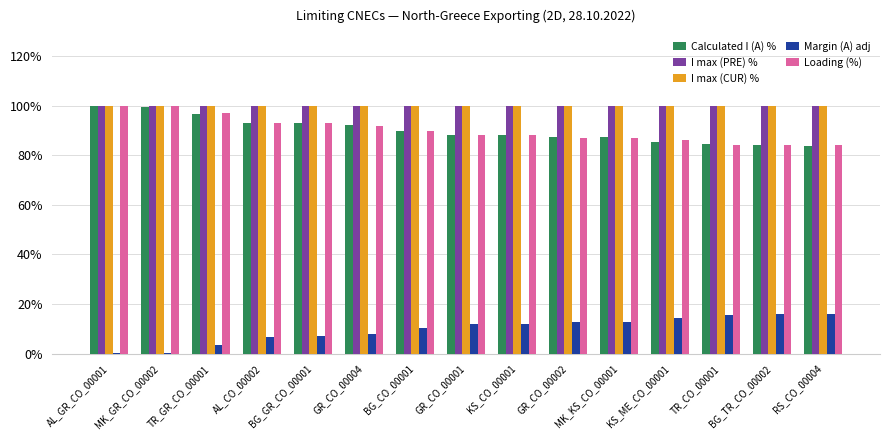

The value of Calculated I (A) % at KS_ME_CO_00001 is 85.6. True or false?

True